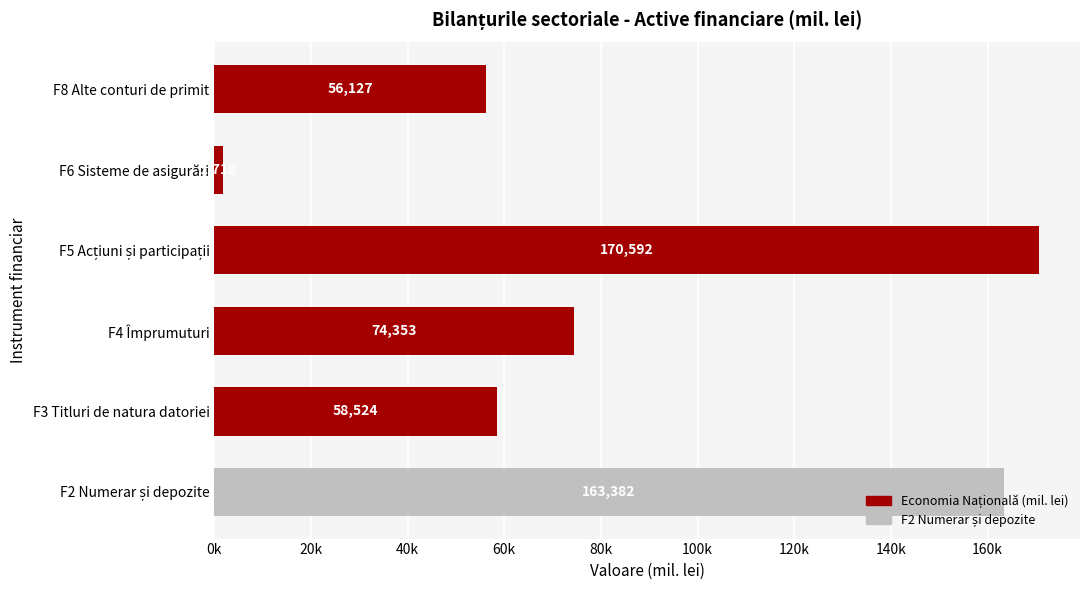

How many categories are shown in the chart?

6